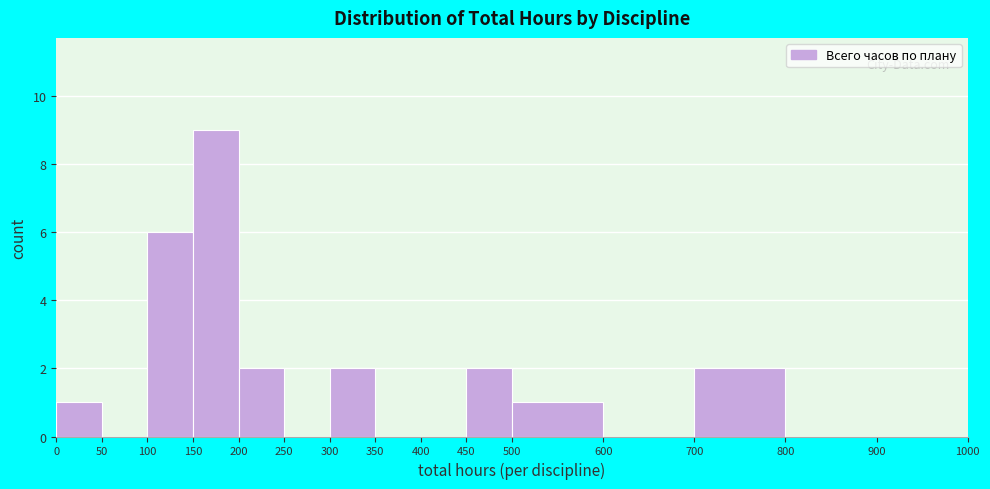

Reading left to right, list every bar in this chart as the range it spans on the x-axis followed by its height. The values are not printed on the chart, so give them approximately, as read against the axis.

0 to 50: 1
50 to 100: 0
100 to 150: 6
150 to 200: 9
200 to 250: 2
250 to 300: 0
300 to 350: 2
350 to 400: 0
400 to 450: 0
450 to 500: 2
500 to 600: 1
600 to 700: 0
700 to 800: 2
800 to 900: 0
900 to 1000: 0